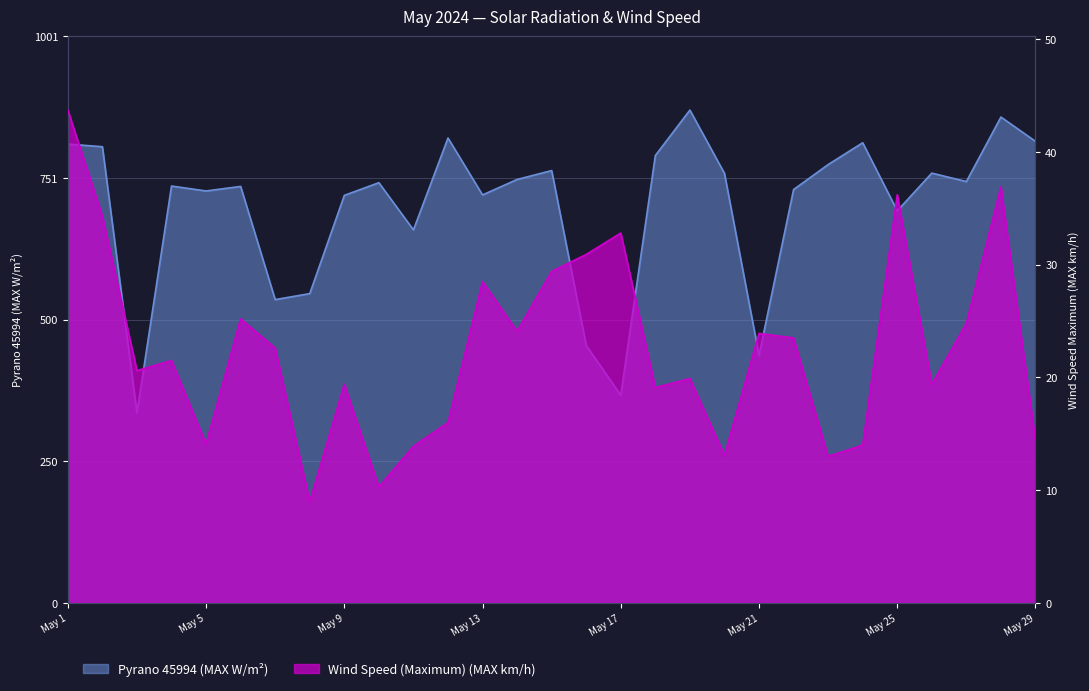

The Wind Speed (Maximum) (MAX km/h) series shows 14.1 at May 5. True or false?

True